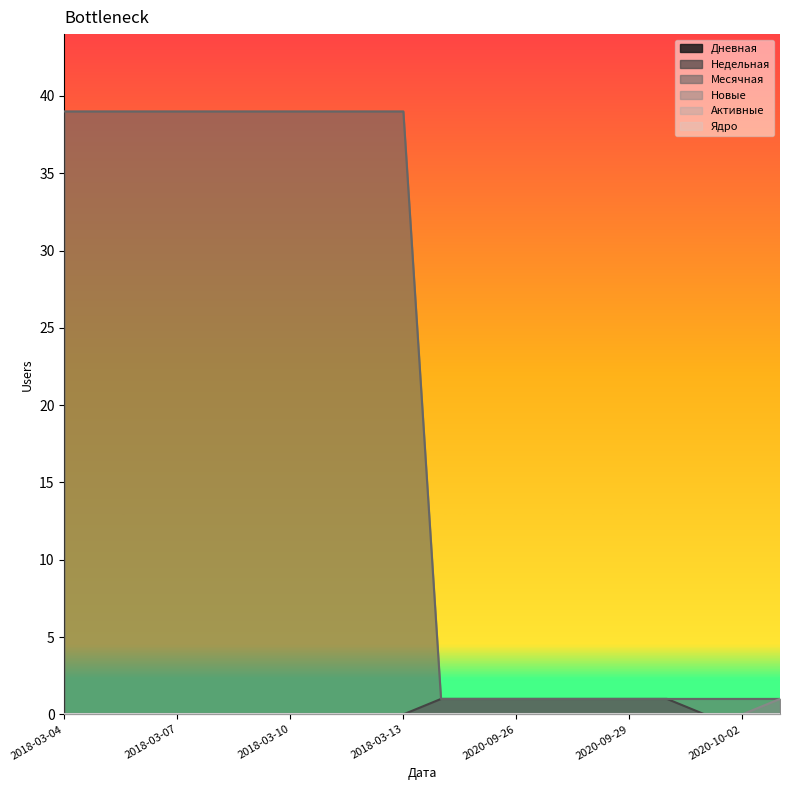

Reading left to right, what are all the values shown in this chart?

Недельная: 0	0	0	0	0	0	0	0	0	0	1	1	1	1	1	1	1	0	0	0
Месячная: 39	39	39	39	39	39	39	39	39	39	1	1	1	1	1	1	1	1	1	1
Новые: 0	0	0	0	0	0	0	0	0	0	0	0	0	0	0	0	0	0	0	1